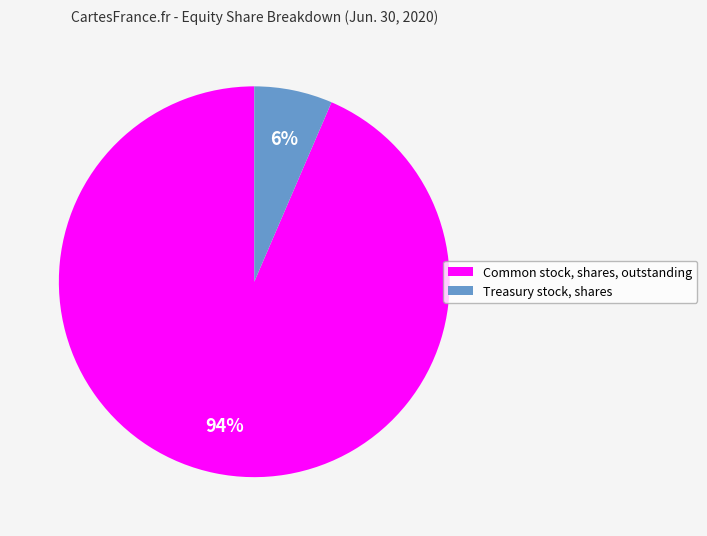

Which slice is the largest?

Common stock, shares, outstanding